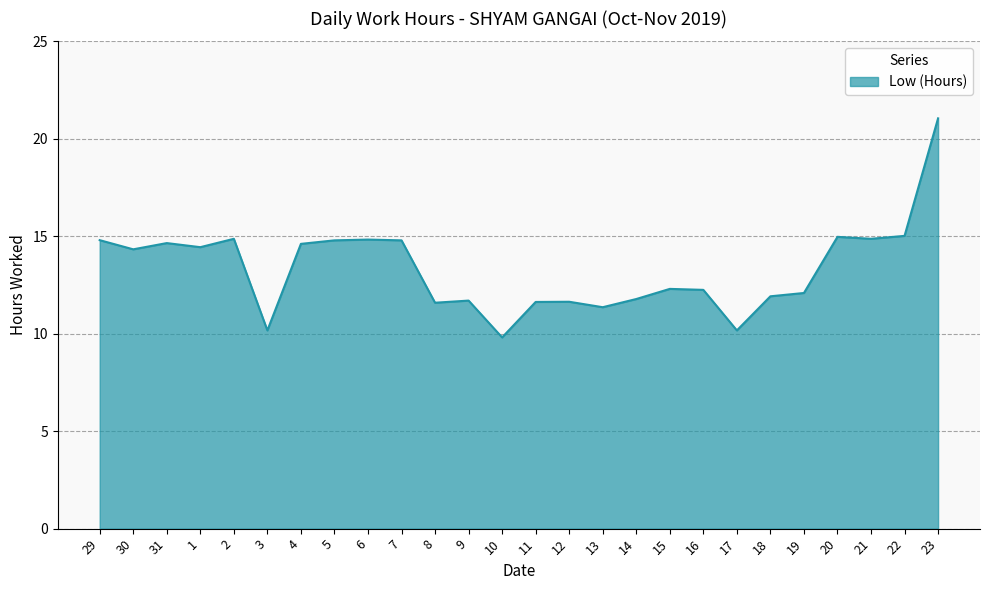

Count the number of values greater than 14.

13